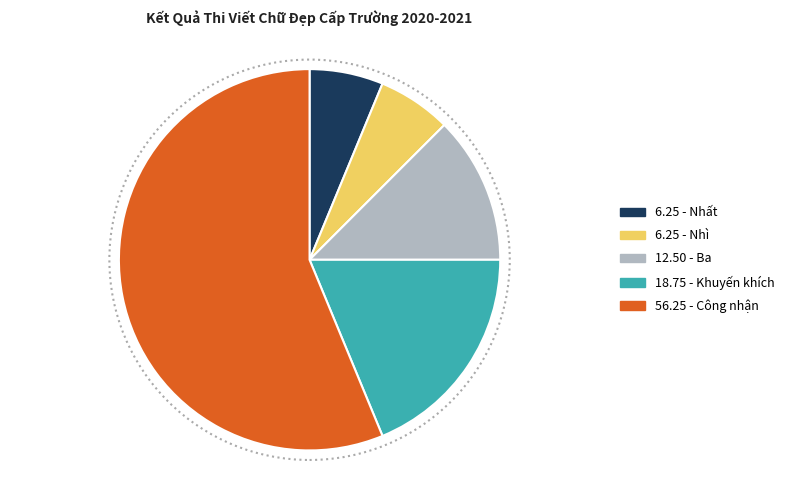

Does any single category account for the majority?

Yes